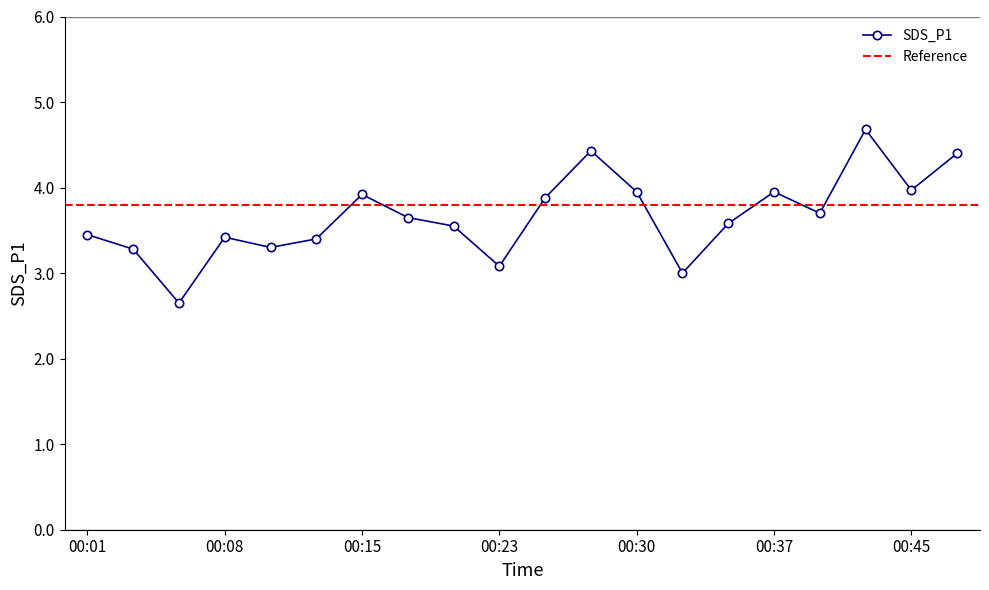

True or false: the data shows 1.9 at 00:18.

False